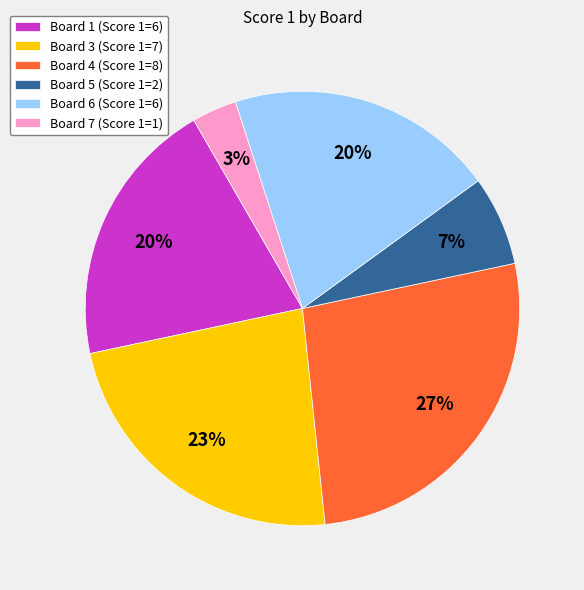

Approximately how many times larger is the value at Board 5 (Score 1=2) compared to Board 4 (Score 1=8)?

0.3